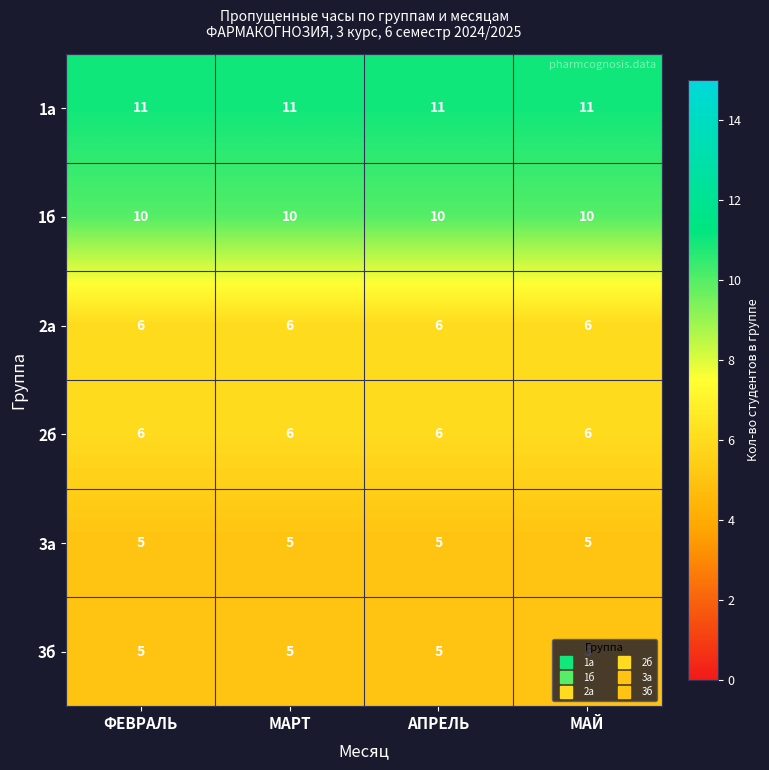

Is it true that 1б equals 5 at МАРТ?

False